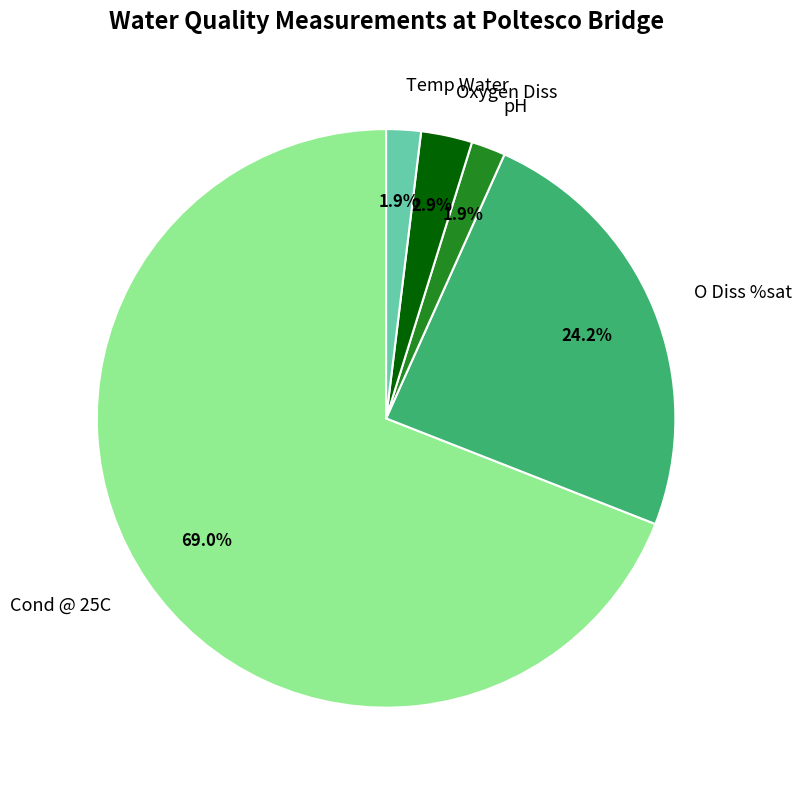

To the nearest percent, what is the difference between the Cond @ 25C and O Diss %sat slice percentages?

45%